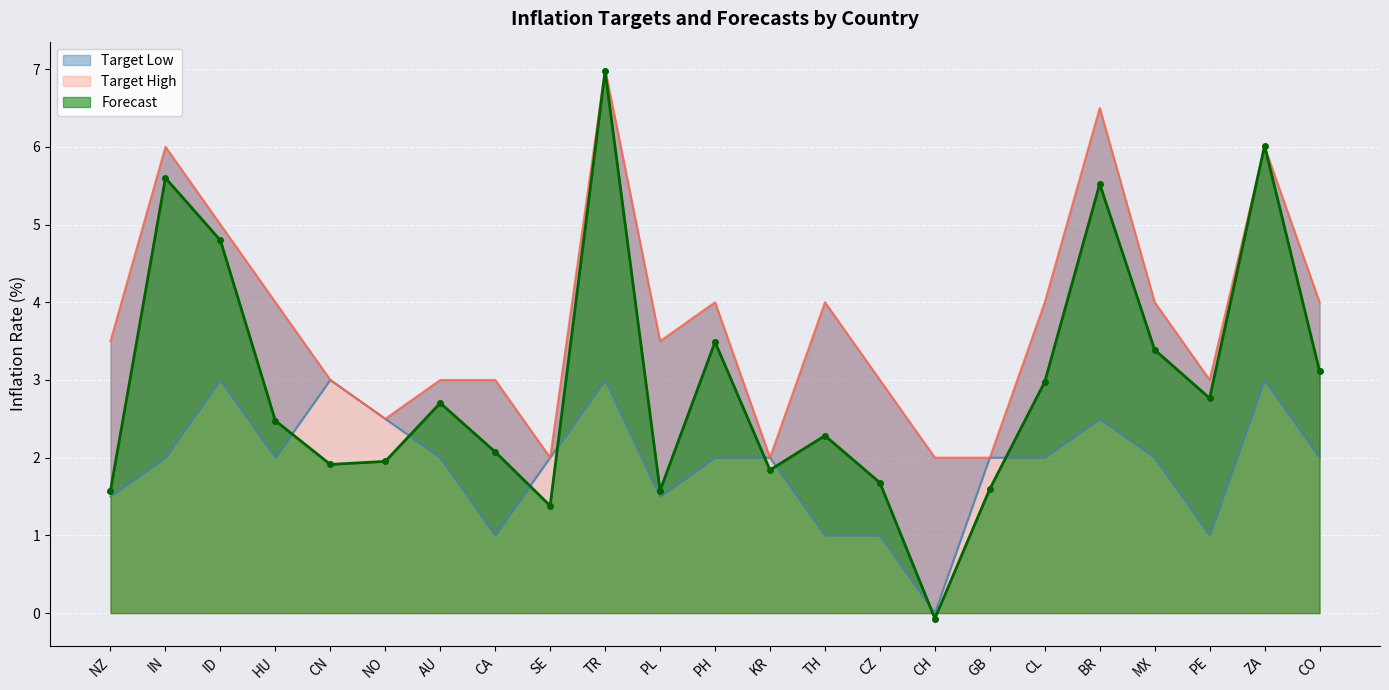

Where do Forecast and Target Low first cross each other?

HU and CN